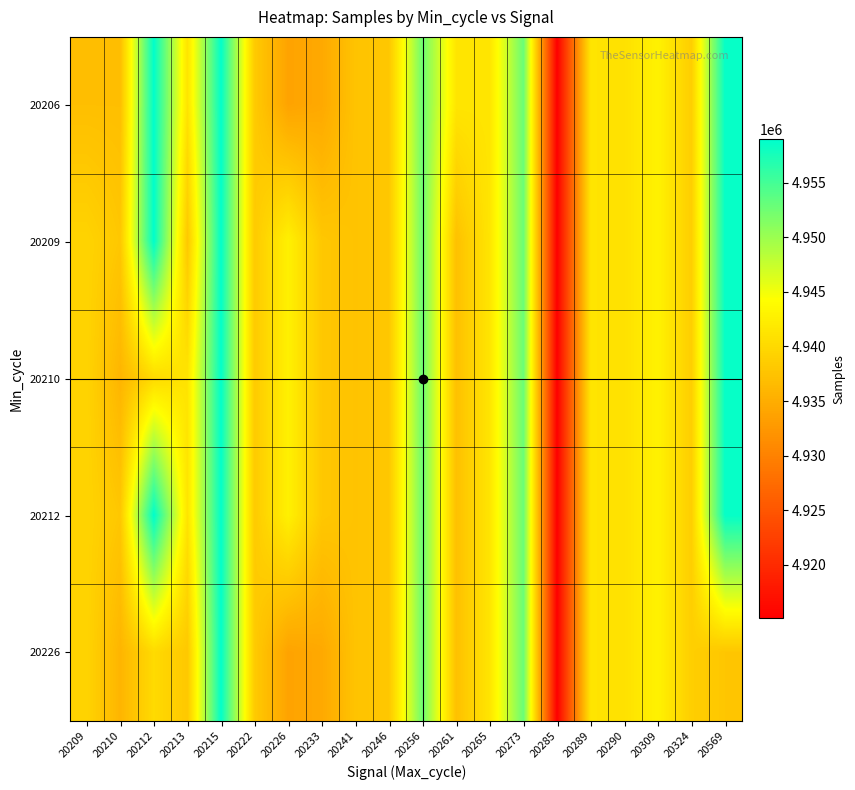

Reading left to right, extract all data points from this chart.

20206: 20209=4937011	20210=4937011	20212=4958950	20213=4941282	20215=4958798	20222=4938341	20226=4933837	20233=4934492	20241=4937514	20246=4938022	20256=4952640	20261=4941469	20265=4941469	20273=4952875	20285=4915119	20289=4941414	20290=4940915	20309=4942854	20324=4938817	20569=4958583
20209: 20209=4939421	20210=4937987	20212=4958950	20213=4938054	20215=4958798	20222=4938341	20226=4942692	20233=4938023	20241=4937514	20246=4938022	20256=4952640	20261=4937263	20265=4941469	20273=4952875	20285=4915119	20289=4941414	20290=4940915	20309=4942854	20324=4938817	20569=4958583
20210: 20209=4939421	20210=4935921	20212=4940183	20213=4941282	20215=4958798	20222=4938341	20226=4942692	20233=4938023	20241=4937514	20246=4938022	20256=4952640	20261=4937263	20265=4941469	20273=4952875	20285=4915119	20289=4941414	20290=4940915	20309=4942854	20324=4938817	20569=4958583
20212: 20209=4939421	20210=4937987	20212=4958950	20213=4941282	20215=4958798	20222=4938341	20226=4942692	20233=4938023	20241=4937514	20246=4938022	20256=4952640	20261=4937263	20265=4941469	20273=4952875	20285=4915119	20289=4941414	20290=4940915	20309=4942854	20324=4938817	20569=4958583
20226: 20209=4939421	20210=4935921	20212=4940183	20213=4938054	20215=4958798	20222=4938341	20226=4933837	20233=4934492	20241=4937514	20246=4938022	20256=4952640	20261=4937263	20265=4941469	20273=4952875	20285=4915119	20289=4941414	20290=4940915	20309=4942854	20324=4938817	20569=4937883